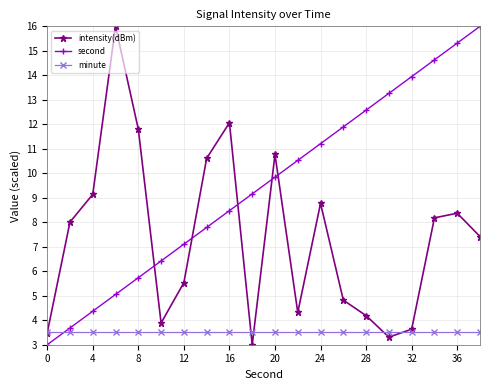

What is the greatest value displayed?

16.0